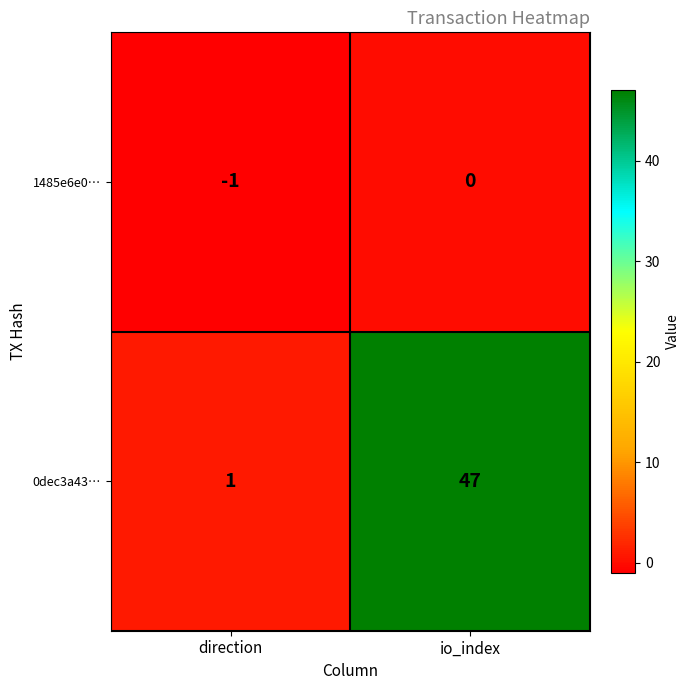

Which series changed the most between direction and io_index?

0dec3a43…